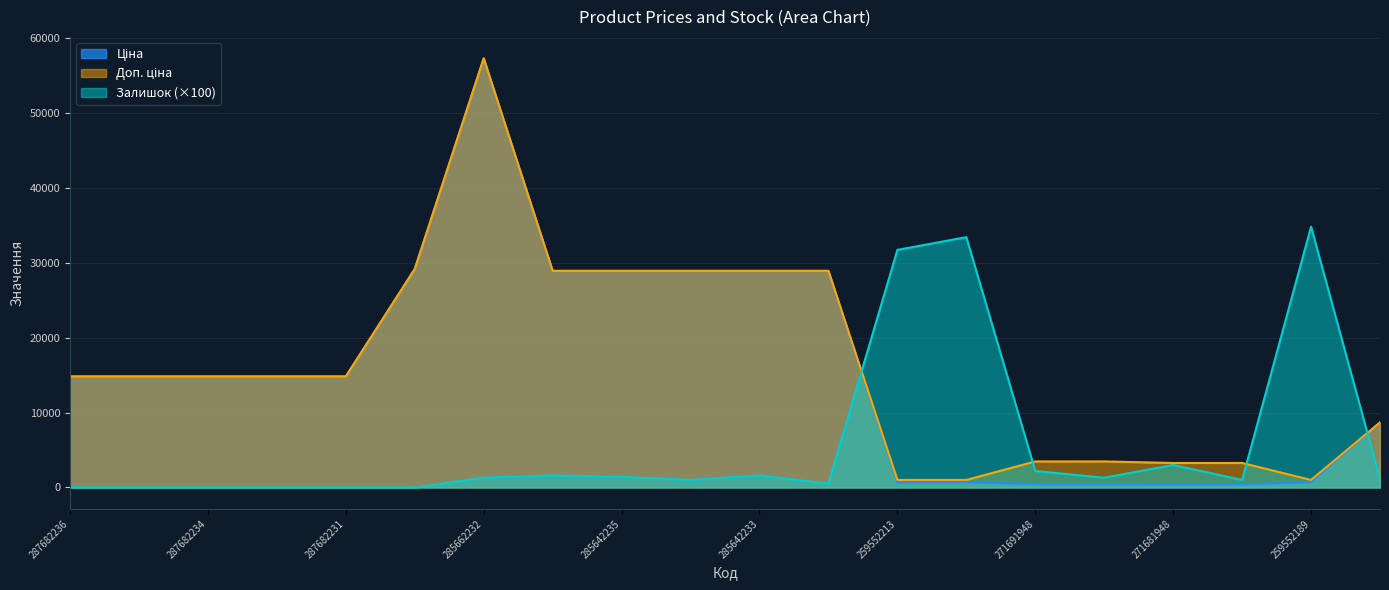

How many interior local peaks does the Залишок series have?

5